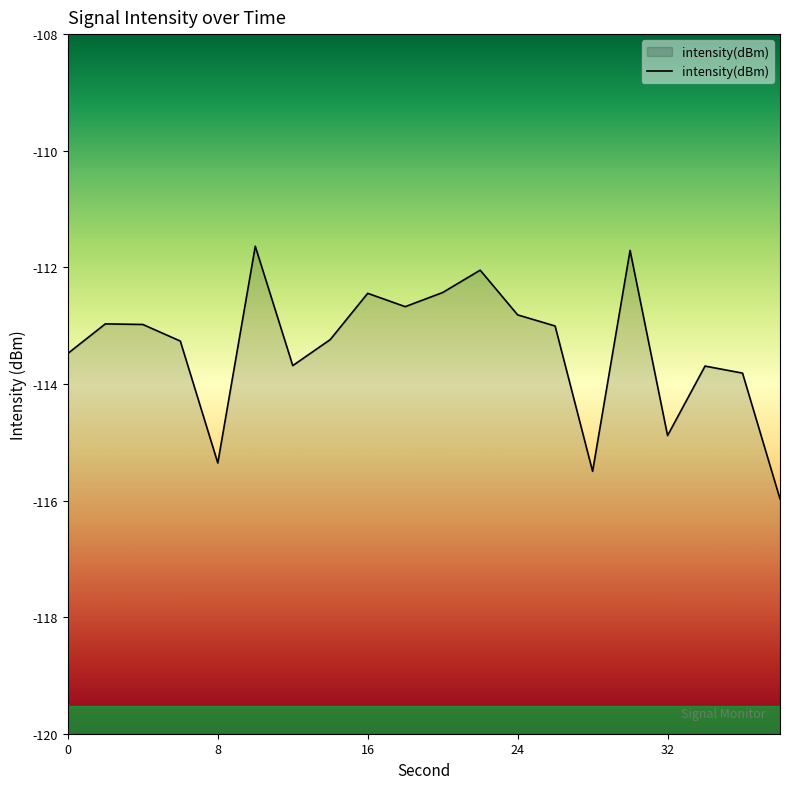

How many series are shown in this chart?

1